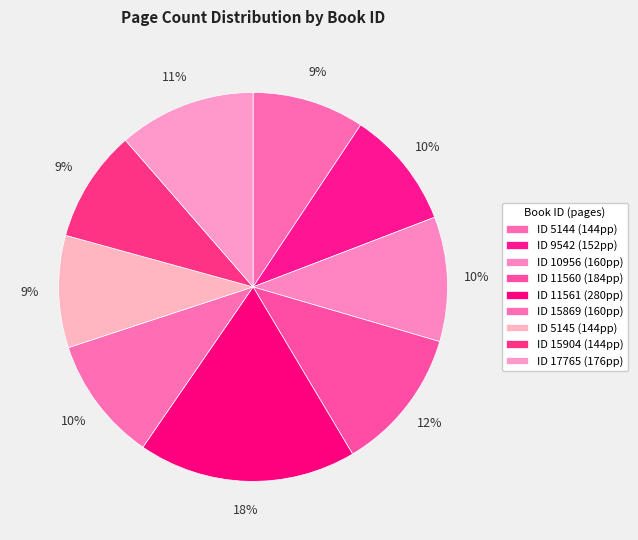

Which category has the smallest portion of the pie?

5144